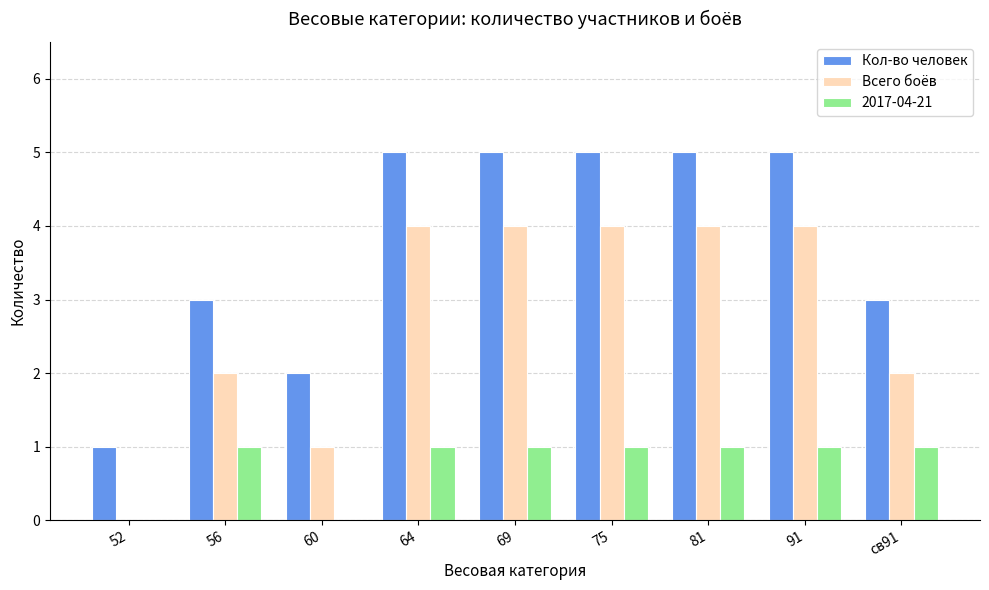

What is the total value across all series at 69?

10